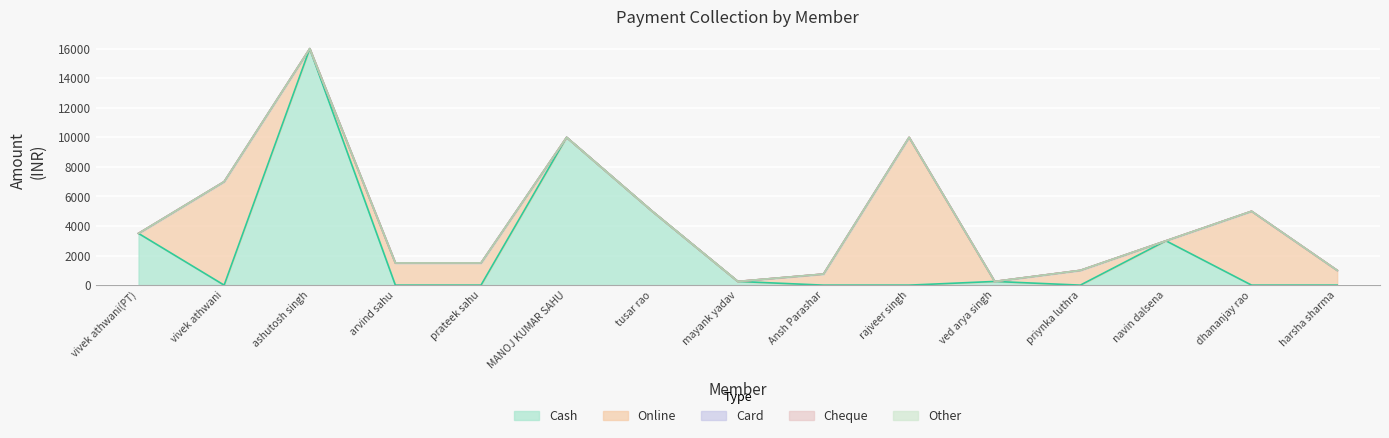

True or false: Cash and Cheque intersect in this chart.

False